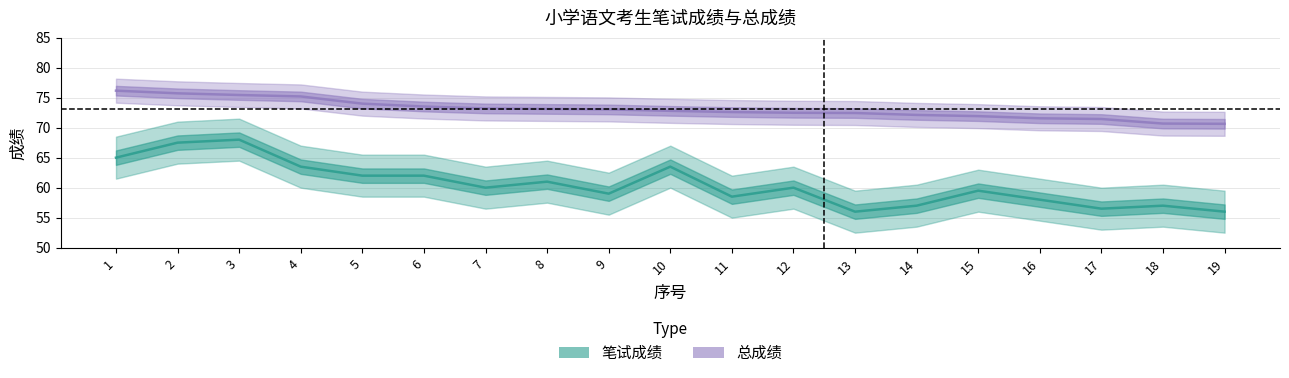

At which label does 总成绩 first exceed 72?

1